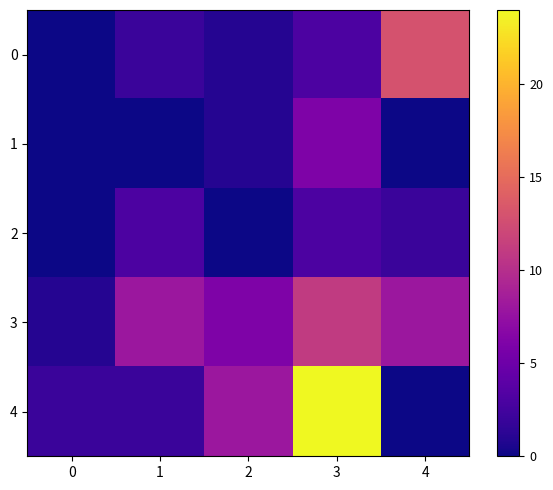

Which series has the largest total across all categories?

4